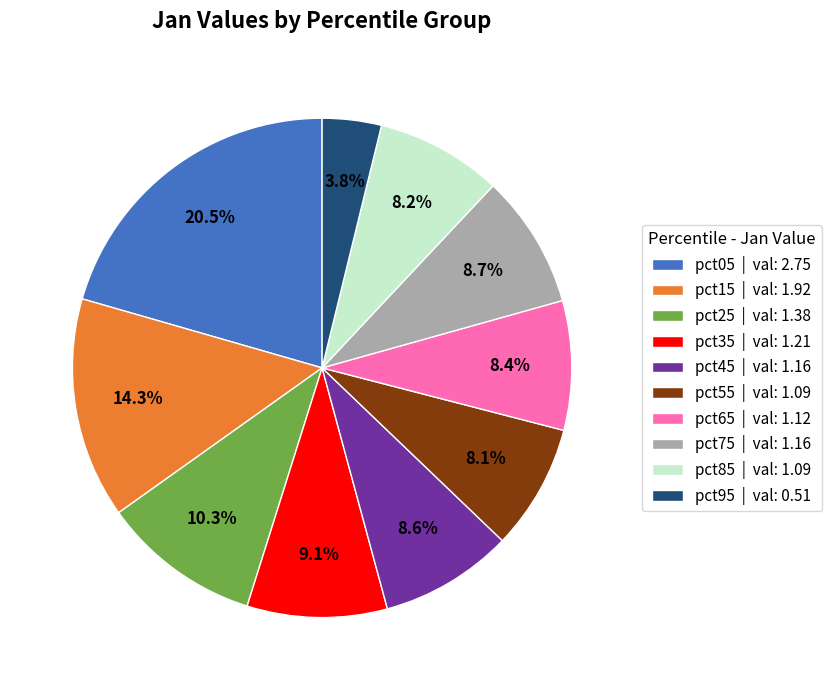

True or false: pct75 accounts for 21% of the total.

False